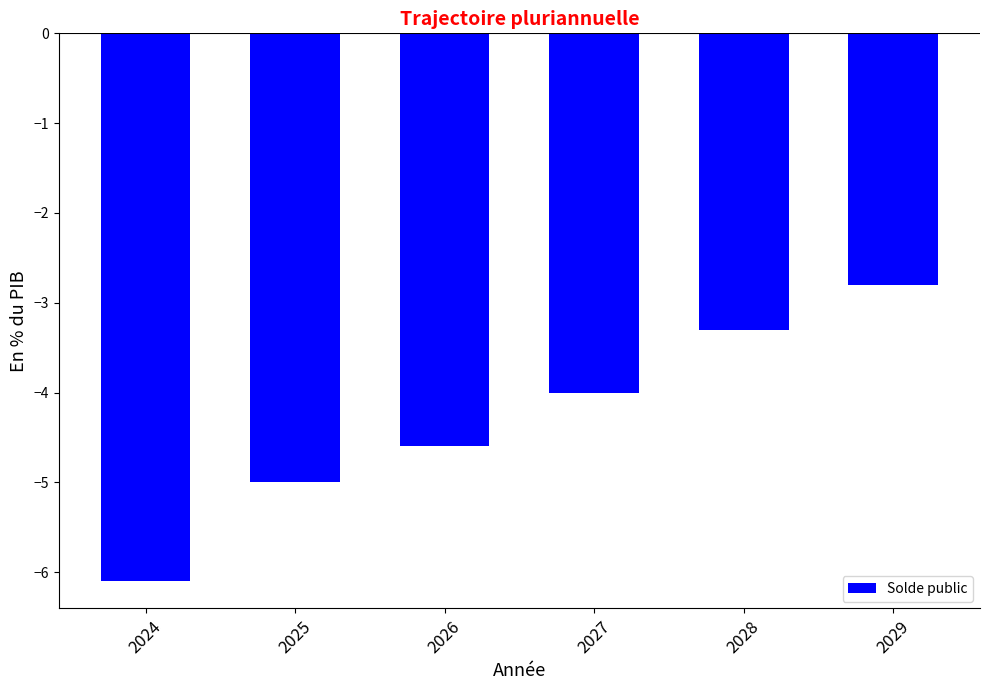

Where is the data nearest to the value -4?

2027